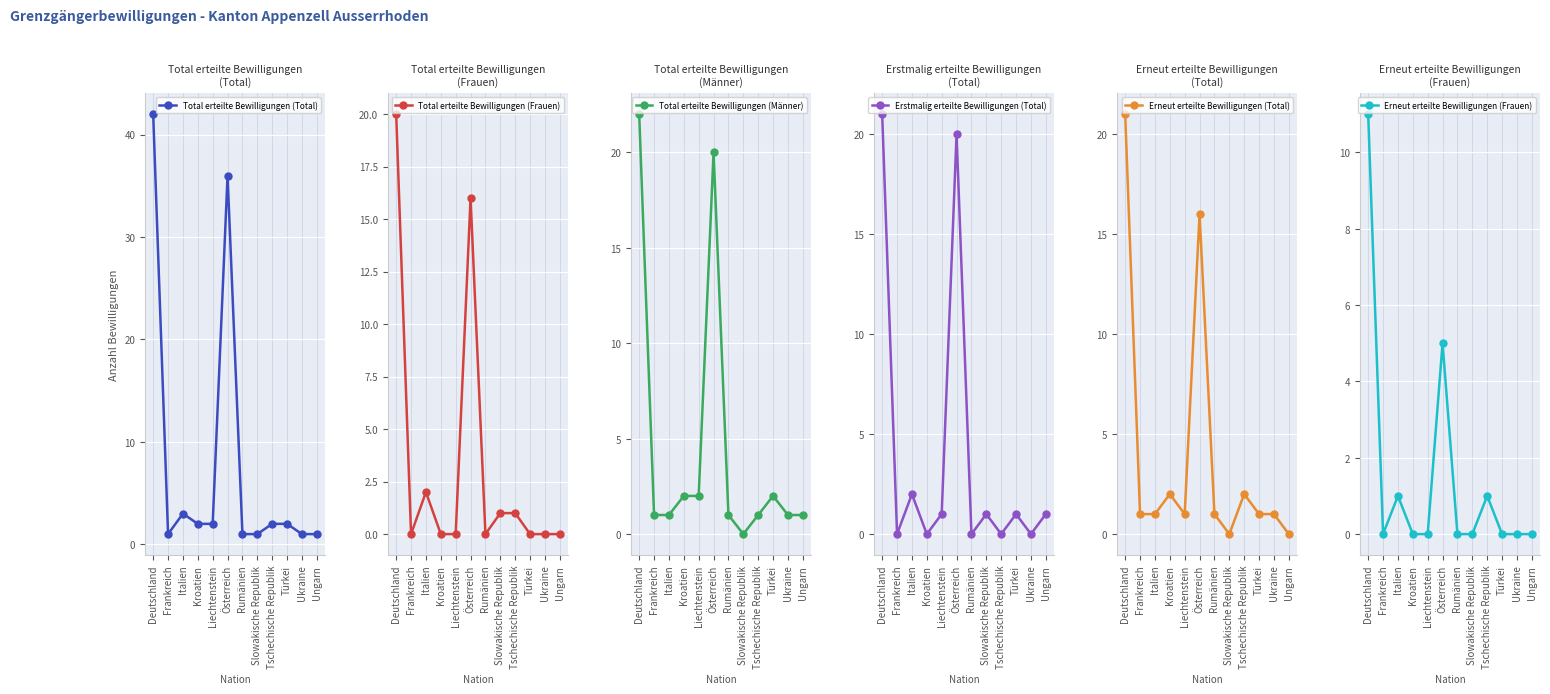

What position from the left is Rumänien?

7